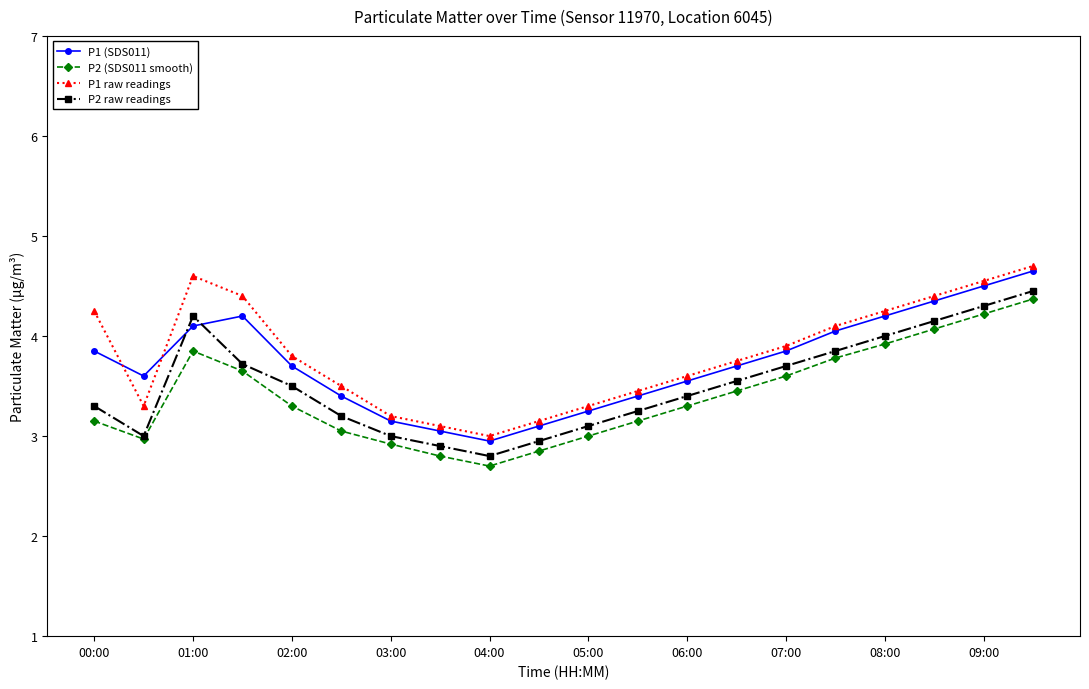

What is the value of the P2 raw readings point at the 18th from the left?

4.2